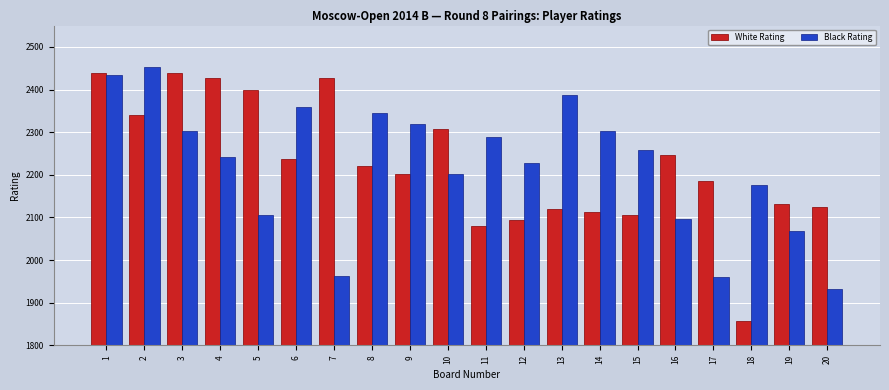

What is the difference between the second highest and second lowest values in the Black Rating series?

472